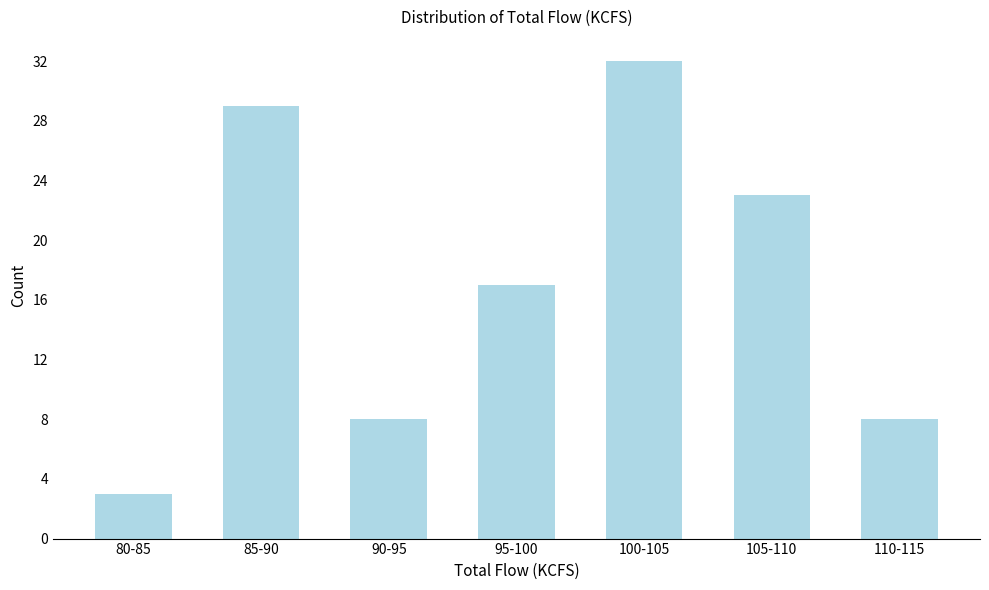

Reading left to right, transcribe all the data shown in this chart.

3	29	8	17	32	23	8